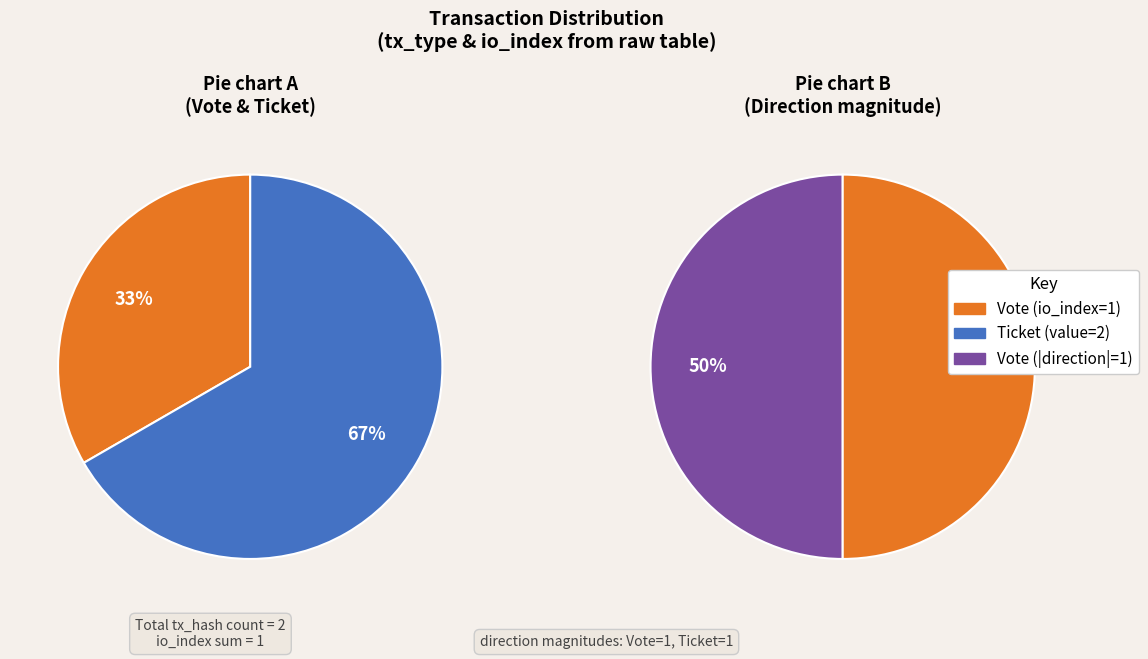

Count the number of slices in the pie.

2